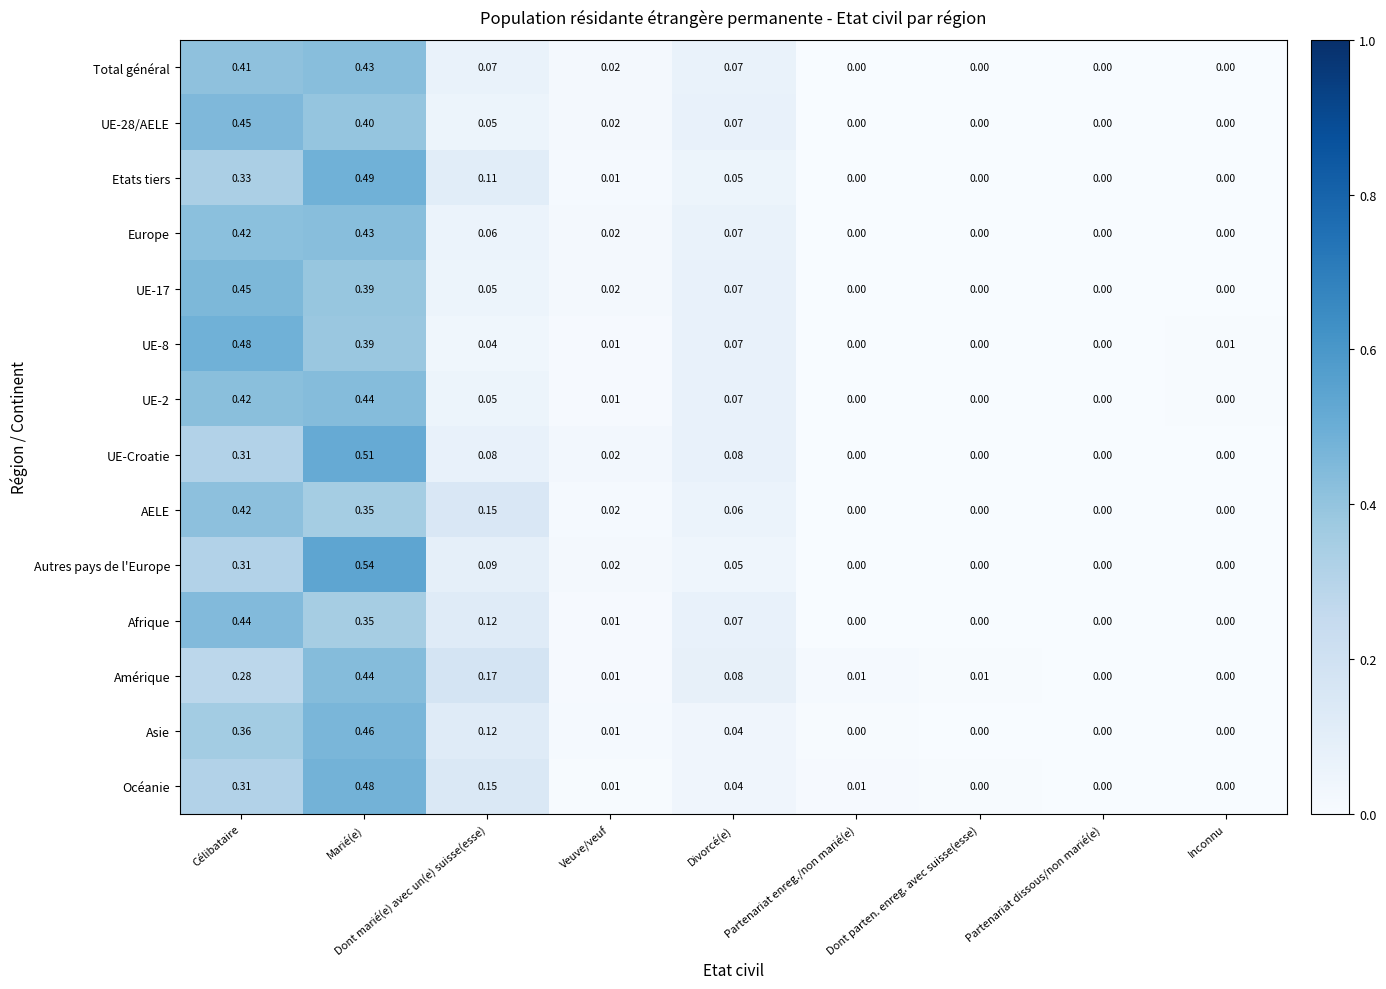

Which series has the widest spread of values?

Autres pays de l'Europe